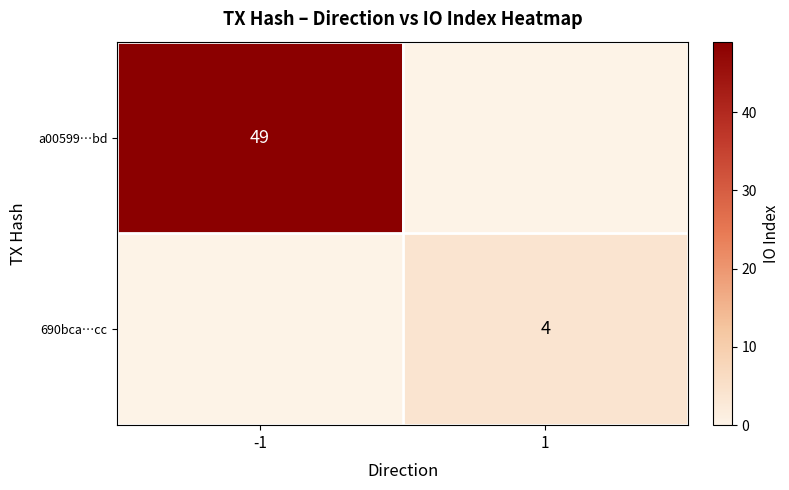

What is the difference between the highest and lowest values at -1?

49